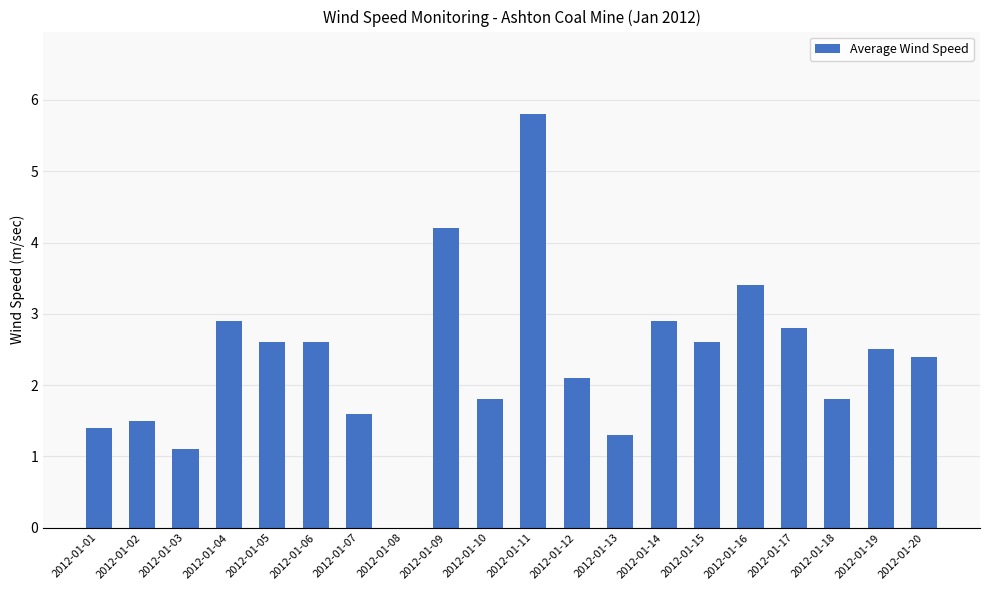

How many positive values are there?

19